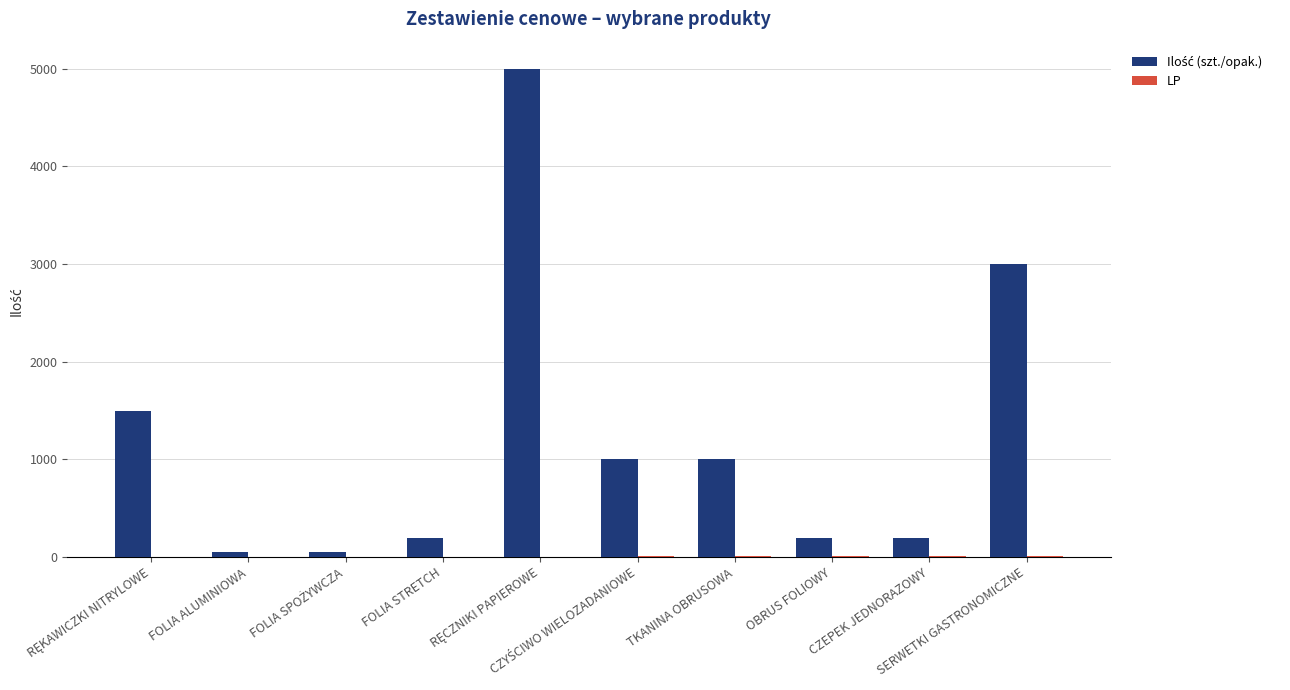

What is the maximum value shown in the chart?

5000